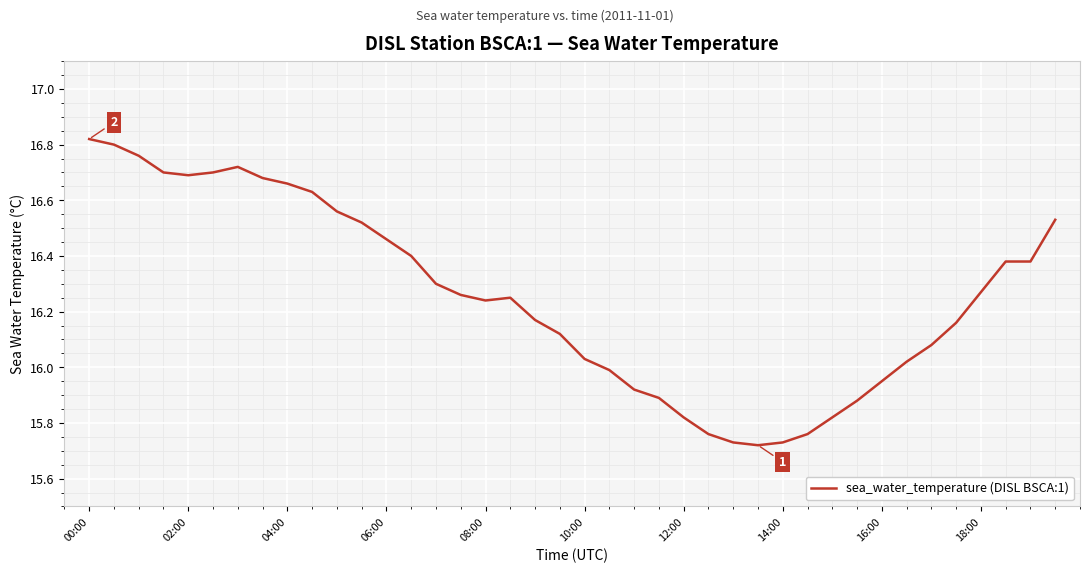

How many lines are shown in the chart?

1